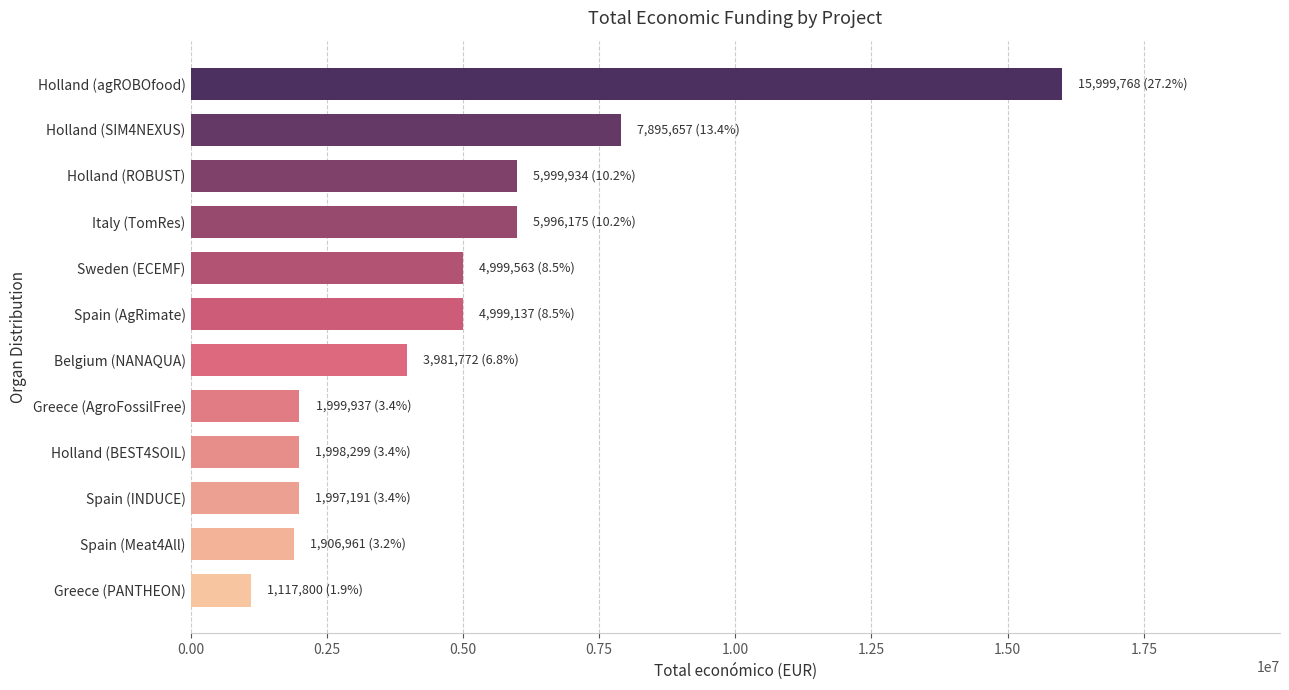

The value at Spain (Meat4All) is 1906961. True or false?

True